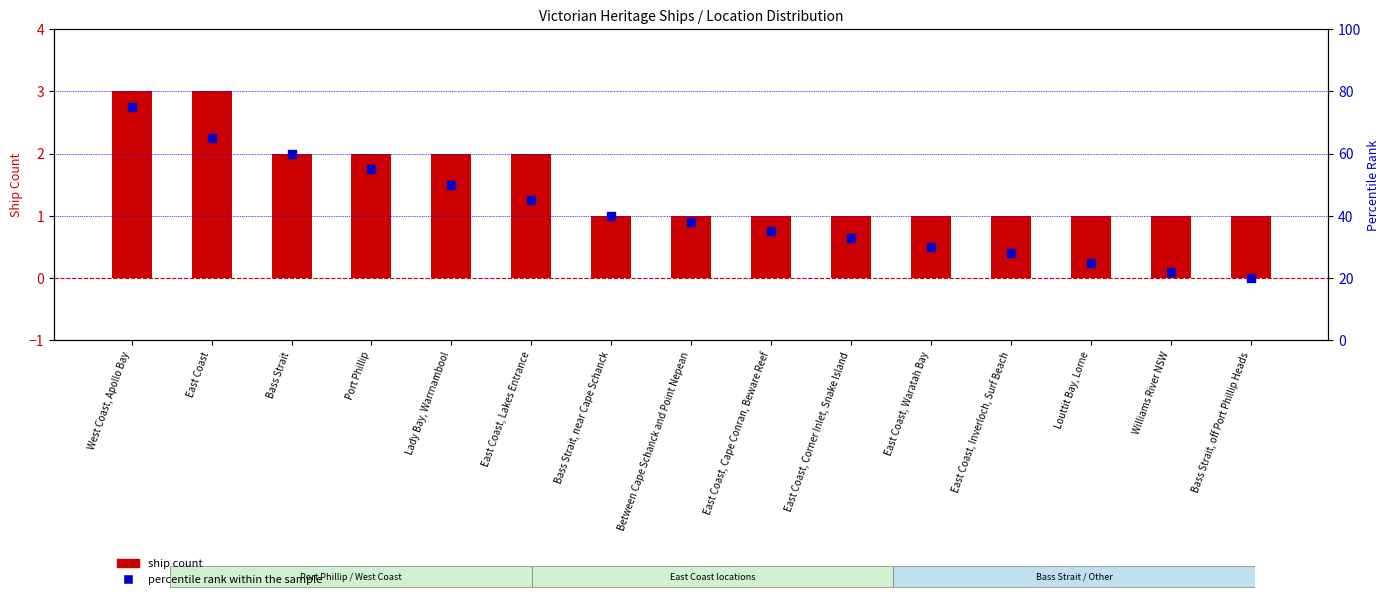

Which series has the largest total across all categories?

percentile rank within the sample